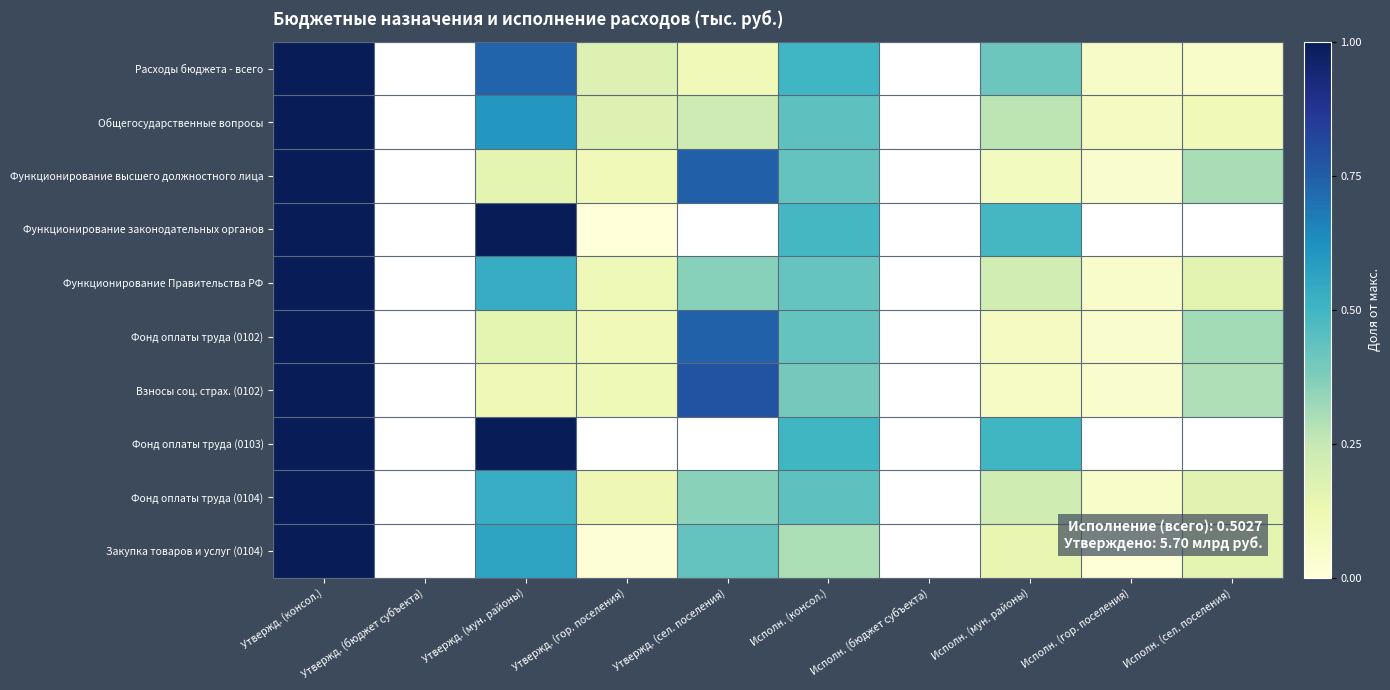

Reading left to right, list all the values displayed in this chart.

Расходы бюджета - всего: Утвержд. (консол.)=1.0	Утвержд. (бюджет субъекта)=0.0	Утвержд. (мун. районы)=0.7	Утвержд. (гор. поселения)=0.2	Утвержд. (сел. поселения)=0.1	Исполн. (консол.)=0.5	Исполн. (бюджет субъекта)=0.0	Исполн. (мун. районы)=0.4	Исполн. (гор. поселения)=0.1	Исполн. (сел. поселения)=0.0
Общегосударственные вопросы: Утвержд. (консол.)=1.0	Утвержд. (бюджет субъекта)=0.0	Утвержд. (мун. районы)=0.6	Утвержд. (гор. поселения)=0.2	Утвержд. (сел. поселения)=0.2	Исполн. (консол.)=0.4	Исполн. (бюджет субъекта)=0.0	Исполн. (мун. районы)=0.3	Исполн. (гор. поселения)=0.1	Исполн. (сел. поселения)=0.1
Функционирование высшего должностного лица: Утвержд. (консол.)=1.0	Утвержд. (бюджет субъекта)=0.0	Утвержд. (мун. районы)=0.2	Утвержд. (гор. поселения)=0.1	Утвержд. (сел. поселения)=0.7	Исполн. (консол.)=0.4	Исполн. (бюджет субъекта)=0.0	Исполн. (мун. районы)=0.1	Исполн. (гор. поселения)=0.0	Исполн. (сел. поселения)=0.3
Функционирование законодательных органов: Утвержд. (консол.)=1.0	Утвержд. (бюджет субъекта)=0.0	Утвержд. (мун. районы)=1.0	Утвержд. (гор. поселения)=0.0	Утвержд. (сел. поселения)=0.0	Исполн. (консол.)=0.5	Исполн. (бюджет субъекта)=0.0	Исполн. (мун. районы)=0.5	Исполн. (гор. поселения)=0.0	Исполн. (сел. поселения)=0.0
Функционирование Правительства РФ: Утвержд. (консол.)=1.0	Утвержд. (бюджет субъекта)=0.0	Утвержд. (мун. районы)=0.5	Утвержд. (гор. поселения)=0.1	Утвержд. (сел. поселения)=0.4	Исполн. (консол.)=0.4	Исполн. (бюджет субъекта)=0.0	Исполн. (мун. районы)=0.2	Исполн. (гор. поселения)=0.0	Исполн. (сел. поселения)=0.2
Фонд оплаты труда (0102): Утвержд. (консол.)=1.0	Утвержд. (бюджет субъекта)=0.0	Утвержд. (мун. районы)=0.2	Утвержд. (гор. поселения)=0.1	Утвержд. (сел. поселения)=0.7	Исполн. (консол.)=0.4	Исполн. (бюджет субъекта)=0.0	Исполн. (мун. районы)=0.1	Исполн. (гор. поселения)=0.0	Исполн. (сел. поселения)=0.3
Взносы соц. страх. (0102): Утвержд. (консол.)=1.0	Утвержд. (бюджет субъекта)=0.0	Утвержд. (мун. районы)=0.1	Утвержд. (гор. поселения)=0.1	Утвержд. (сел. поселения)=0.8	Исполн. (консол.)=0.4	Исполн. (бюджет субъекта)=0.0	Исполн. (мун. районы)=0.1	Исполн. (гор. поселения)=0.0	Исполн. (сел. поселения)=0.3
Фонд оплаты труда (0103): Утвержд. (консол.)=1.0	Утвержд. (бюджет субъекта)=0.0	Утвержд. (мун. районы)=1.0	Утвержд. (гор. поселения)=0.0	Утвержд. (сел. поселения)=0.0	Исполн. (консол.)=0.5	Исполн. (бюджет субъекта)=0.0	Исполн. (мун. районы)=0.5	Исполн. (гор. поселения)=0.0	Исполн. (сел. поселения)=0.0
Фонд оплаты труда (0104): Утвержд. (консол.)=1.0	Утвержд. (бюджет субъекта)=0.0	Утвержд. (мун. районы)=0.5	Утвержд. (гор. поселения)=0.1	Утвержд. (сел. поселения)=0.4	Исполн. (консол.)=0.4	Исполн. (бюджет субъекта)=0.0	Исполн. (мун. районы)=0.2	Исполн. (гор. поселения)=0.0	Исполн. (сел. поселения)=0.2
Закупка товаров и услуг (0104): Утвержд. (консол.)=1.0	Утвержд. (бюджет субъекта)=0.0	Утвержд. (мун. районы)=0.6	Утвержд. (гор. поселения)=0.0	Утвержд. (сел. поселения)=0.4	Исполн. (консол.)=0.3	Исполн. (бюджет субъекта)=0.0	Исполн. (мун. районы)=0.1	Исполн. (гор. поселения)=0.0	Исполн. (сел. поселения)=0.2